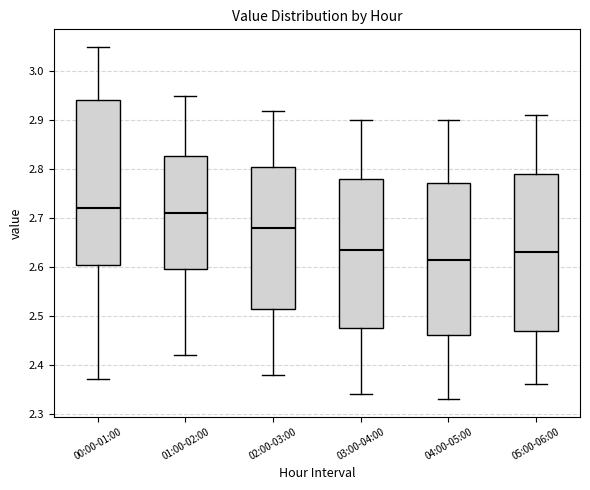

Reading left to right, read every box against the y-axis: the position of its median line, the range the box covers, and the ends of its whiskers. The values are not printed on the chart, so give them approximately, as read against the axis.

00:00-01:00: median 2.72, box 2.61 to 2.94, whiskers 2.37 to 3.05
01:00-02:00: median 2.71, box 2.60 to 2.83, whiskers 2.42 to 2.95
02:00-03:00: median 2.68, box 2.52 to 2.81, whiskers 2.38 to 2.92
03:00-04:00: median 2.64, box 2.48 to 2.78, whiskers 2.34 to 2.90
04:00-05:00: median 2.62, box 2.46 to 2.77, whiskers 2.33 to 2.90
05:00-06:00: median 2.63, box 2.47 to 2.79, whiskers 2.36 to 2.91